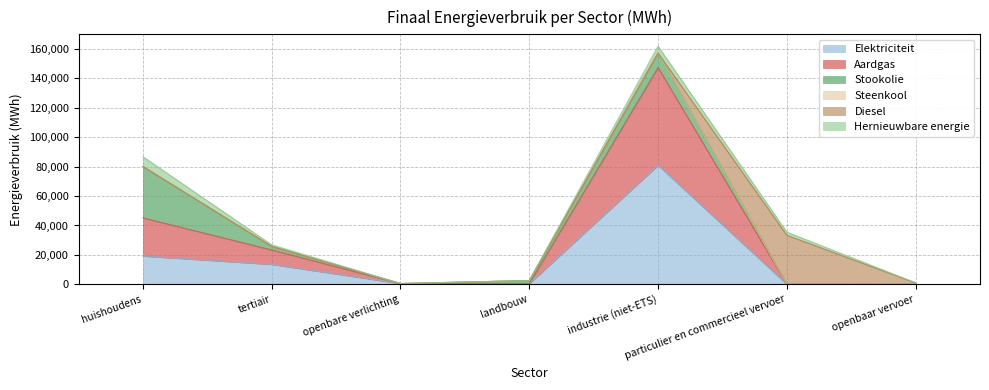

At which category is the sum across all series the highest?

industrie (niet-ETS)